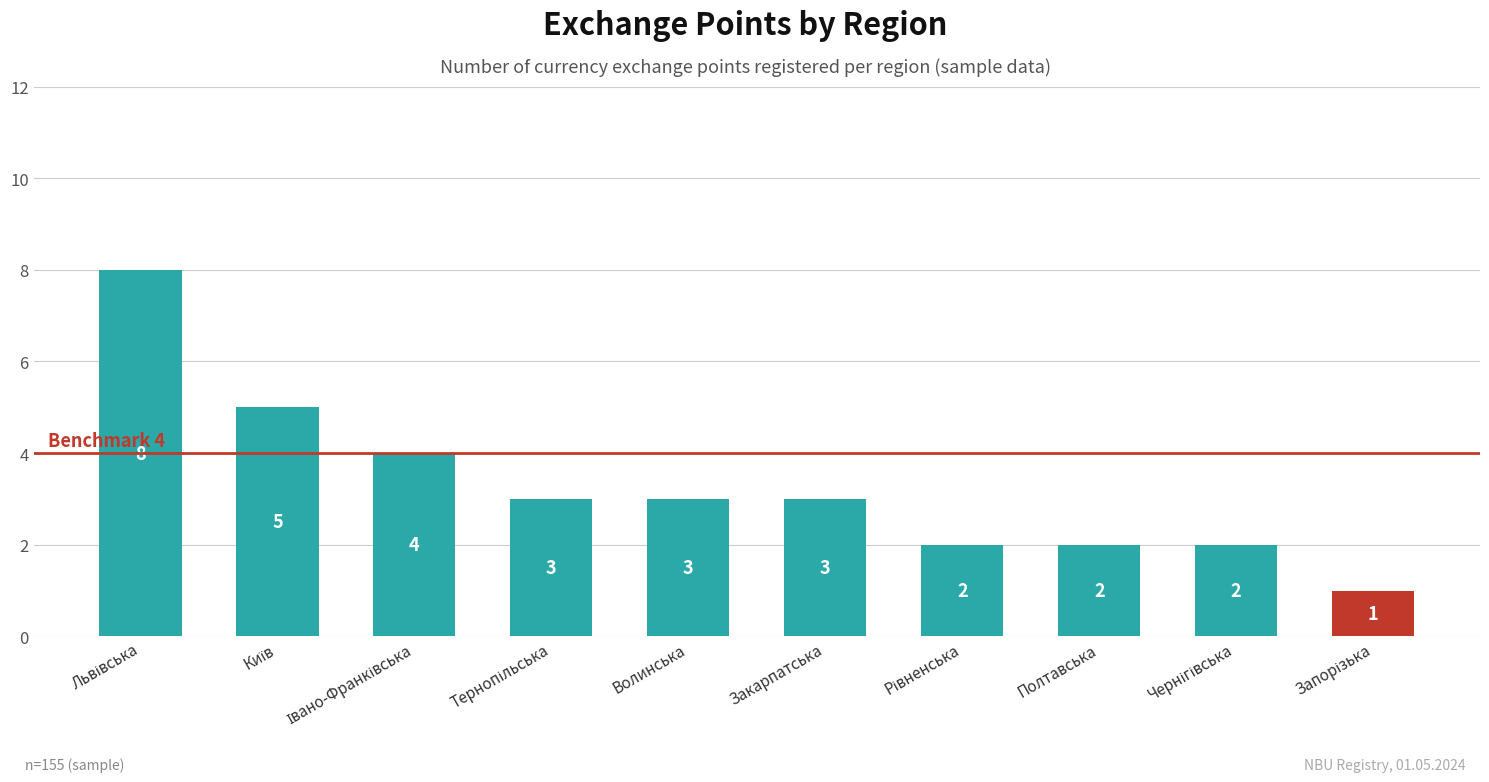

What is the difference between the maximum and minimum values?

7